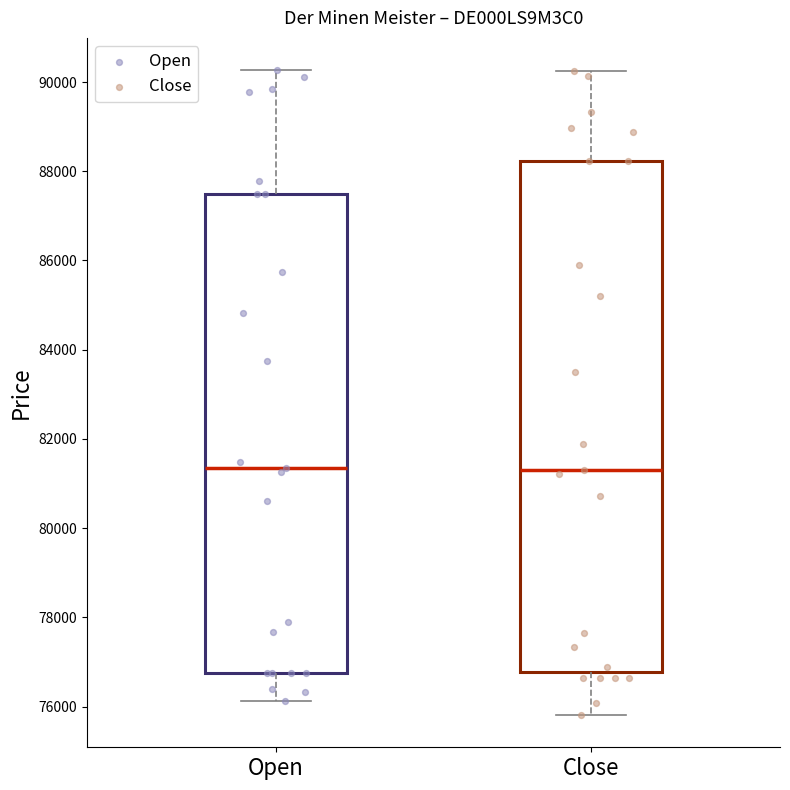

Reading left to right, read every box against the y-axis: the position of its median line, the range the box covers, and the ends of its whiskers. The values are not printed on the chart, so give them approximately, as read against the axis.

Open: median 81400, box 76800 to 87600, whiskers 76200 to 90200
Close: median 81400, box 76800 to 88200, whiskers 75800 to 90200